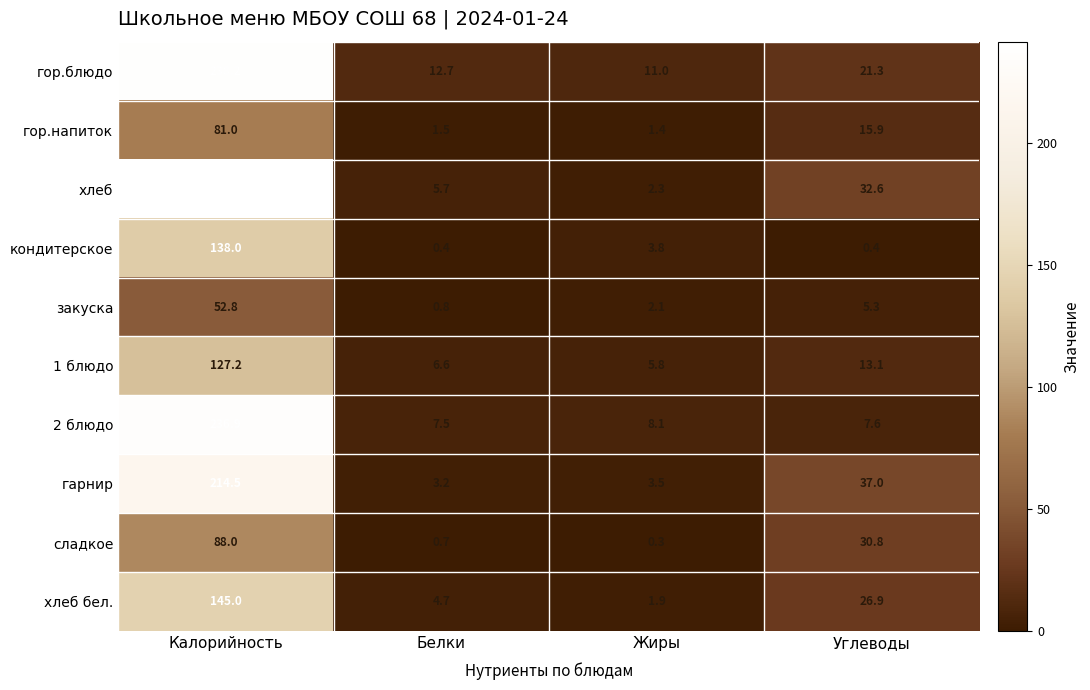

What is the approximate value of гарнир at Белки?

3.2